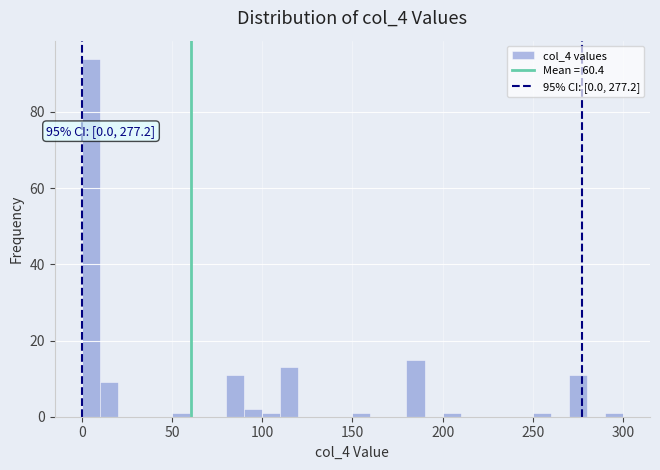

Read against the x-axis, roughly where is the centre of the tallest bar?

5